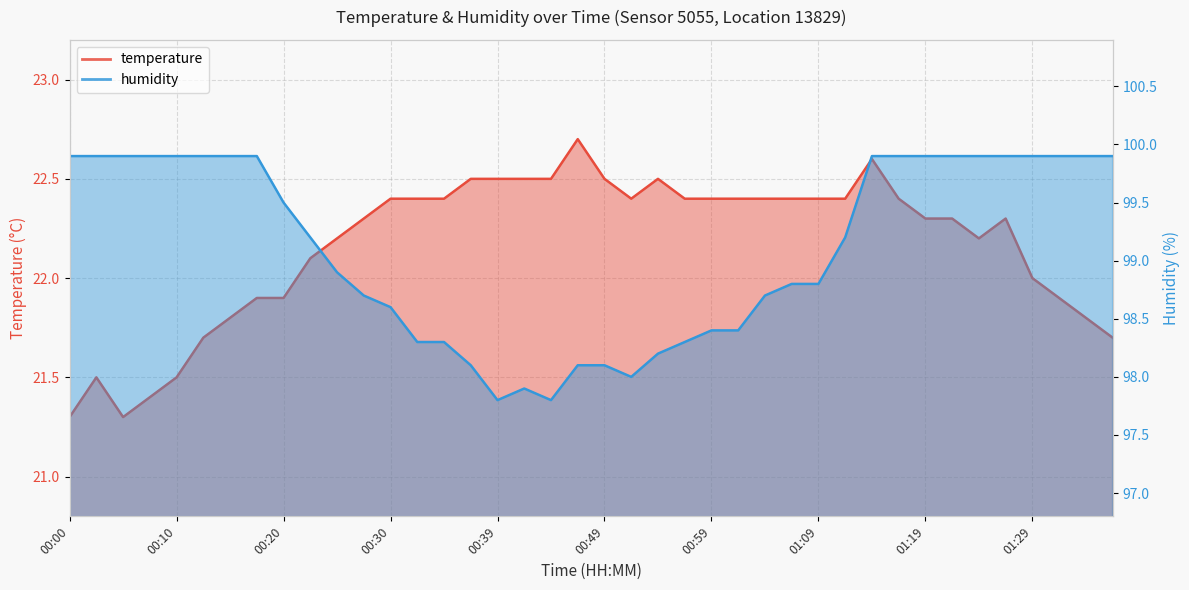

Between 00:00 and 01:14, which is larger?

01:14